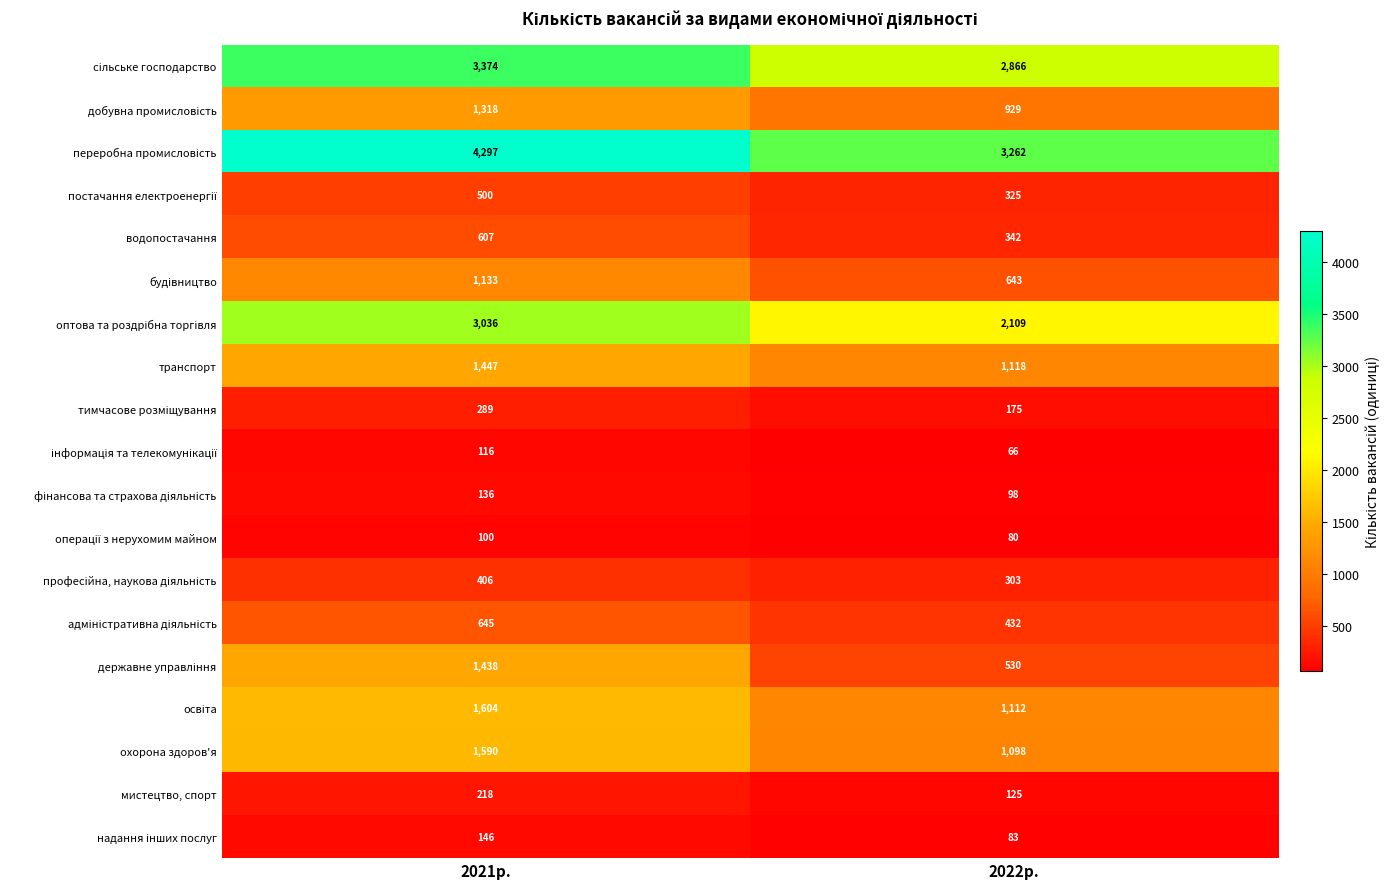

The водопостачання series shows 342 at 2022р.. True or false?

True